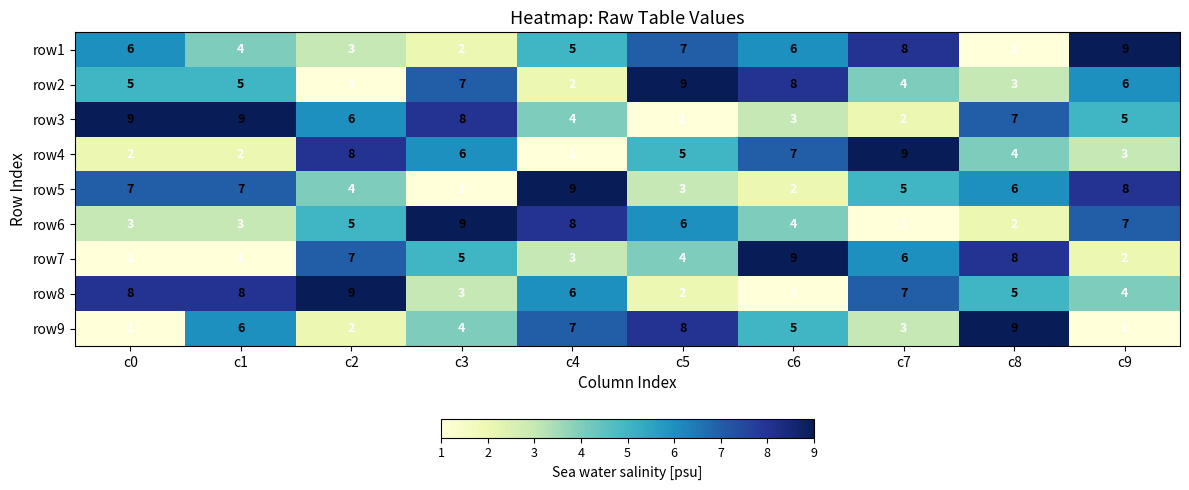

What is the spread (max minus min) of values at c5?

8